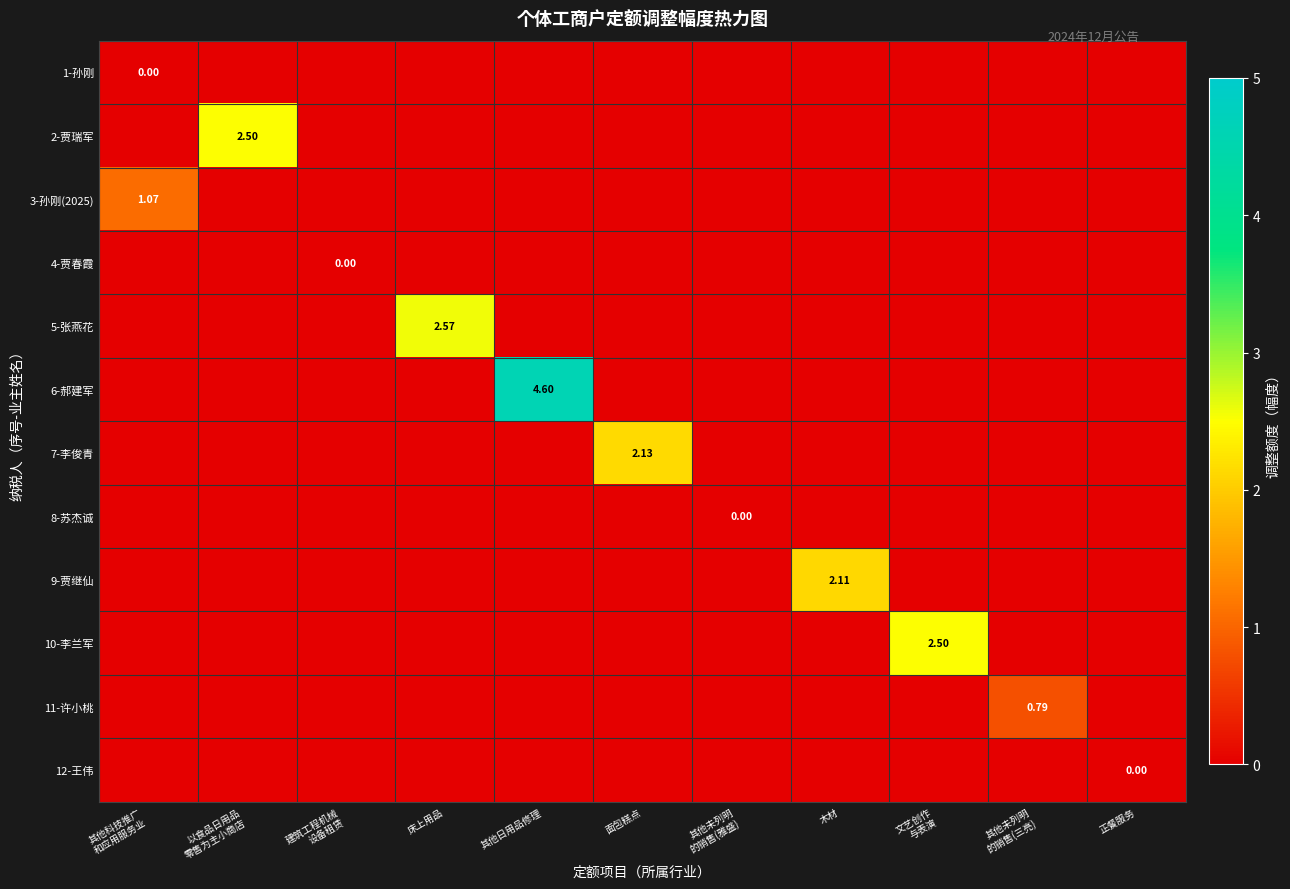

Which category has the highest value in the 6-郝建军 series?

其他日用品修理